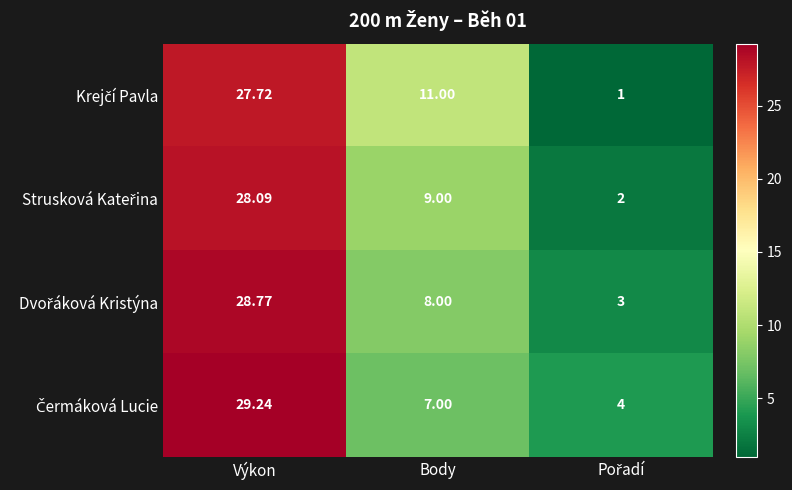

At which category is the sum across all series the highest?

Výkon